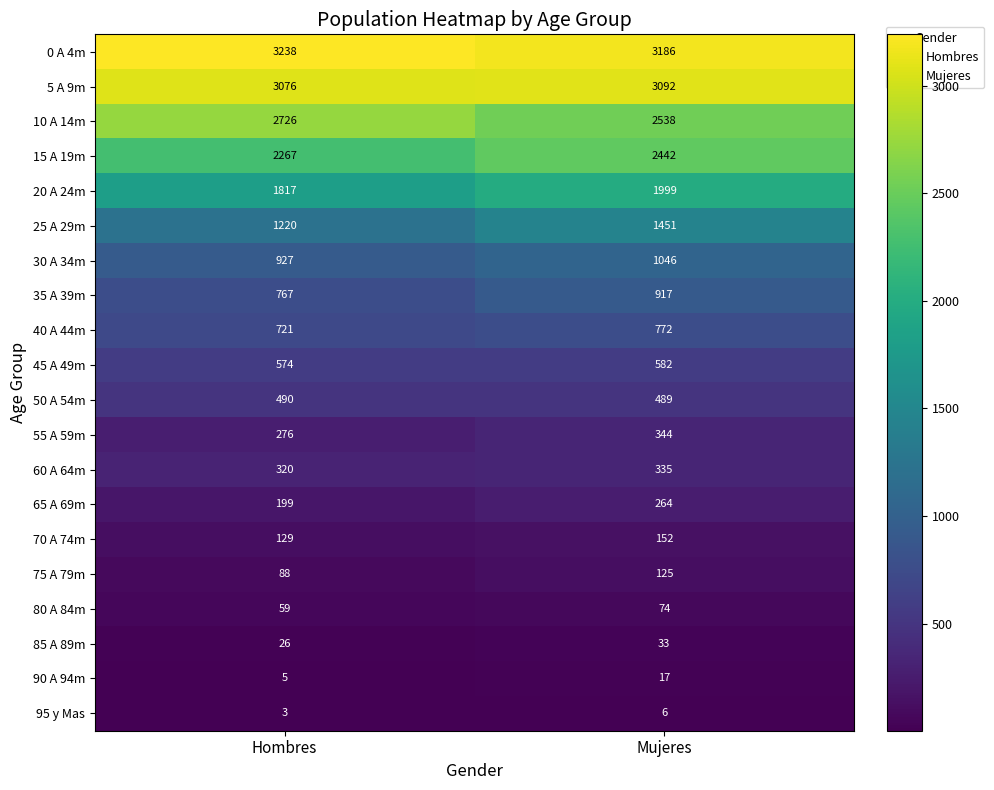

Which series has the largest range (max minus min)?

25 A 29m